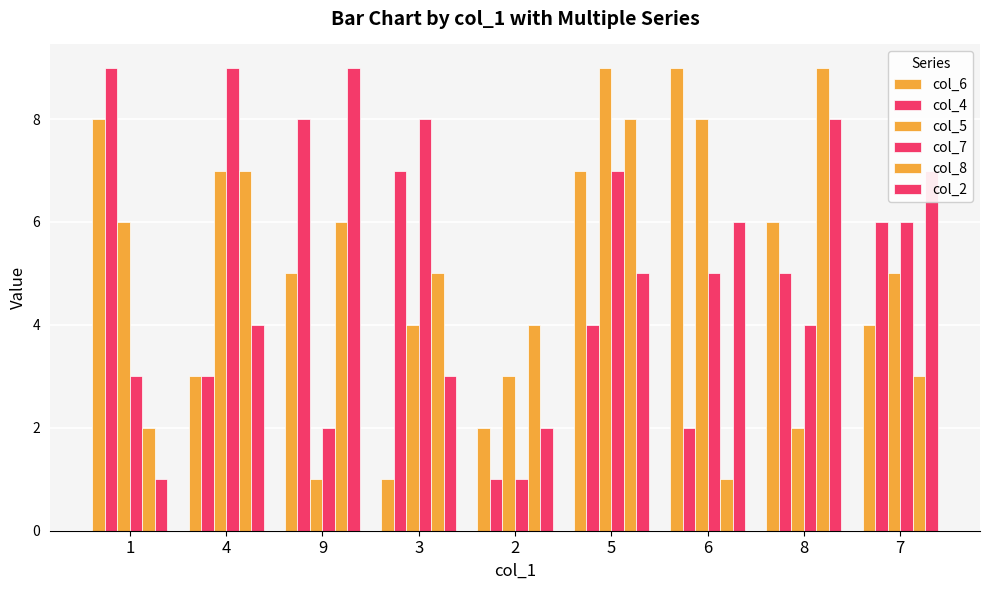

How many bars are there in each group?

6